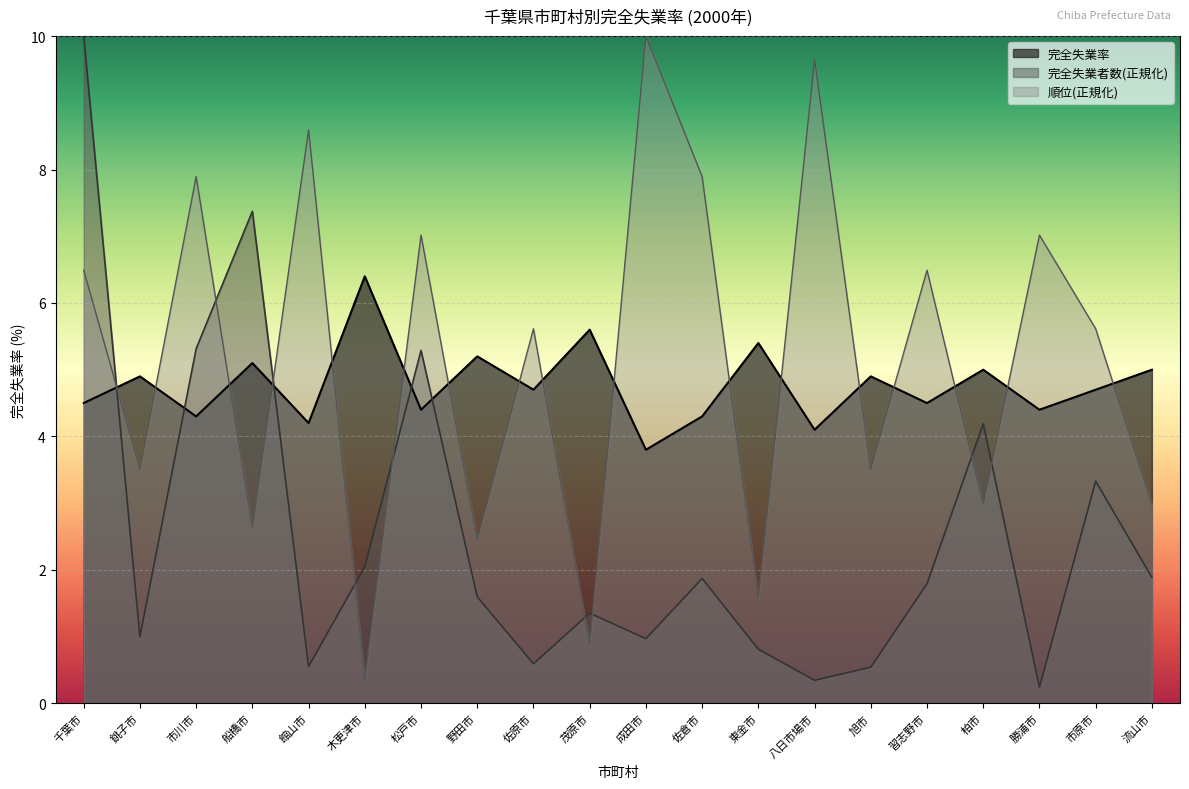

True or false: 完全失業率 has a value of 4.7 at 佐原市.

True